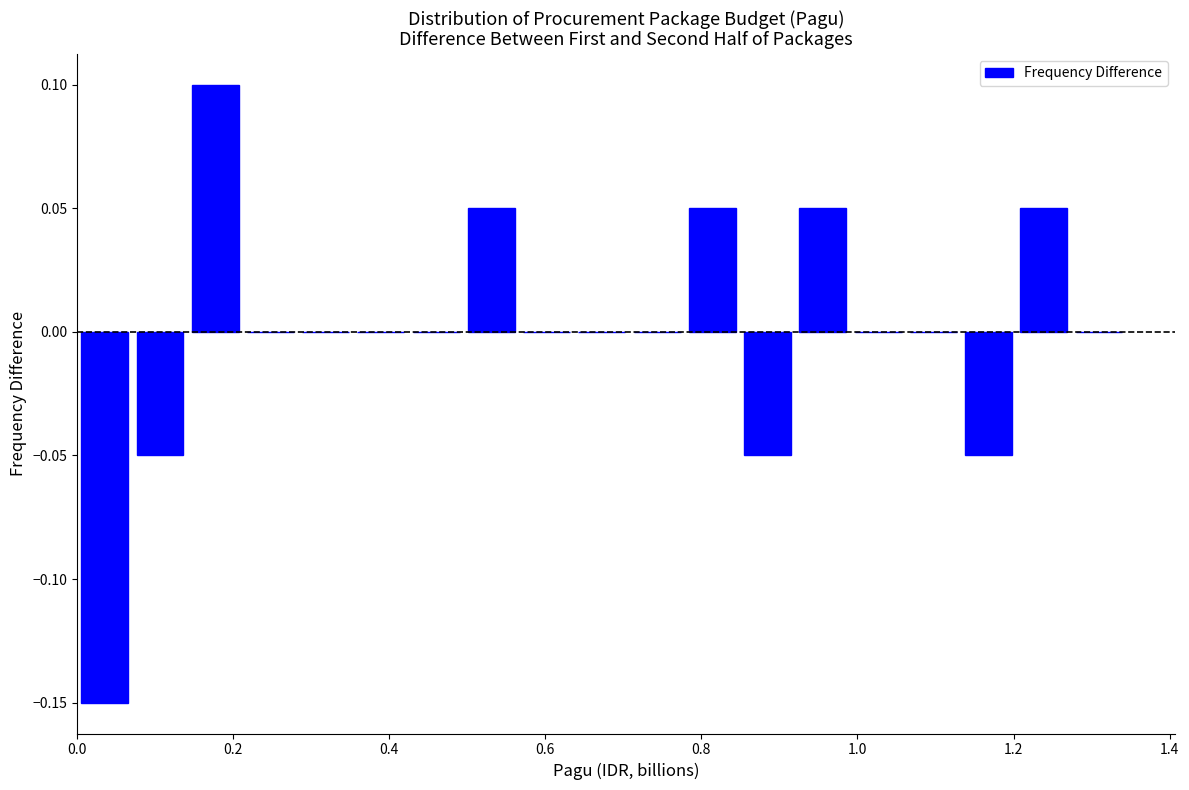

Around what value on the x-axis is the tallest bar? Give the approximate position of its centre, as read against the axis.

0.18